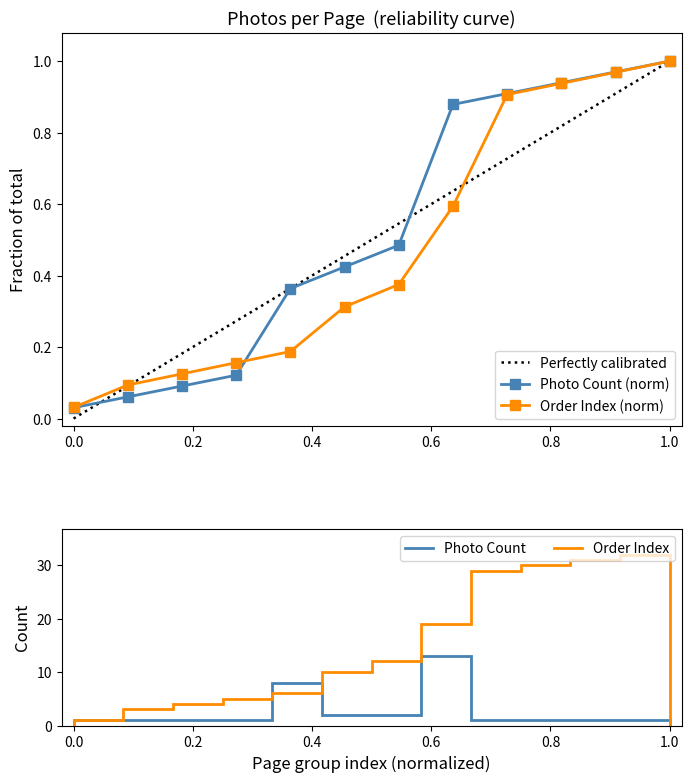

Which has a higher value, 6 or 9?

9